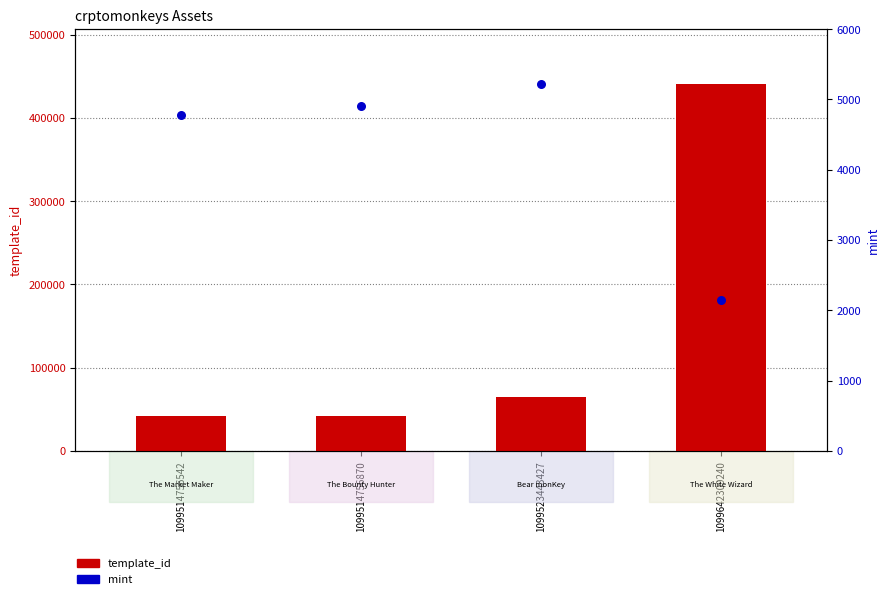

What are all the series names shown in the legend?

template_id, mint